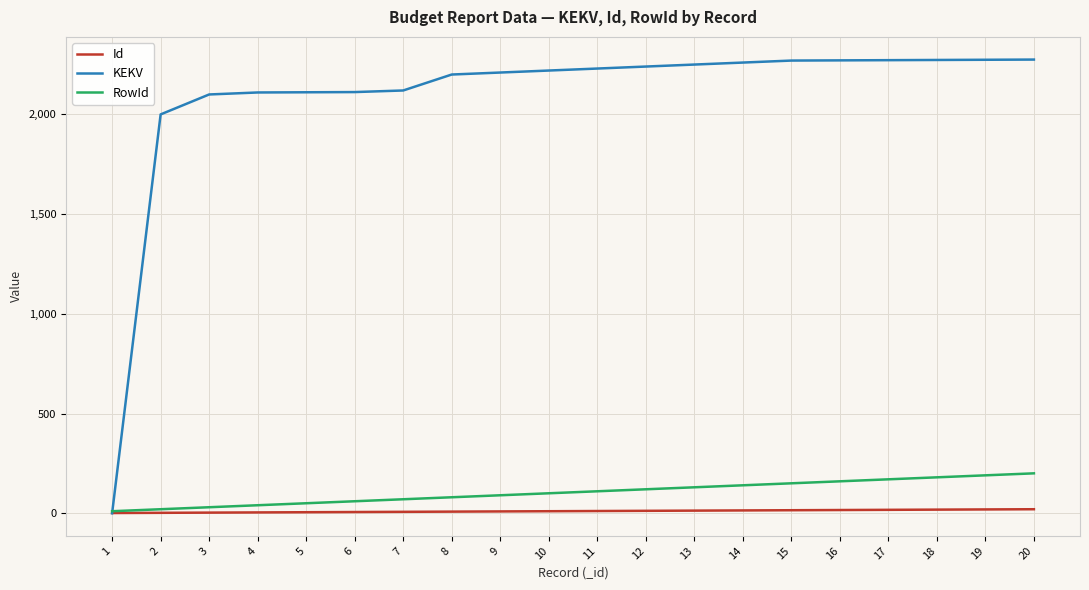

How many lines are shown in the chart?

3